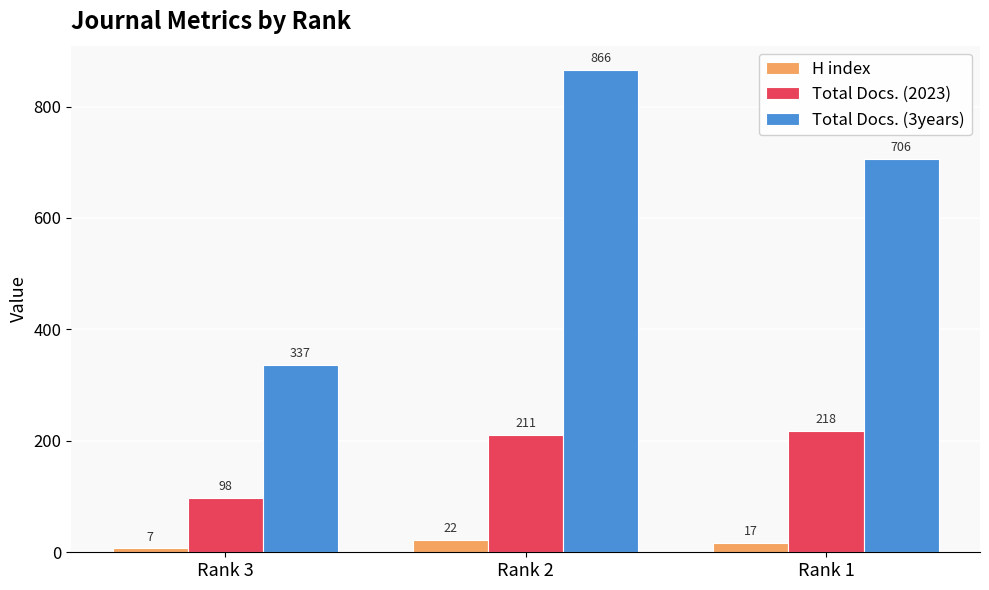

What is the greatest value displayed?

866